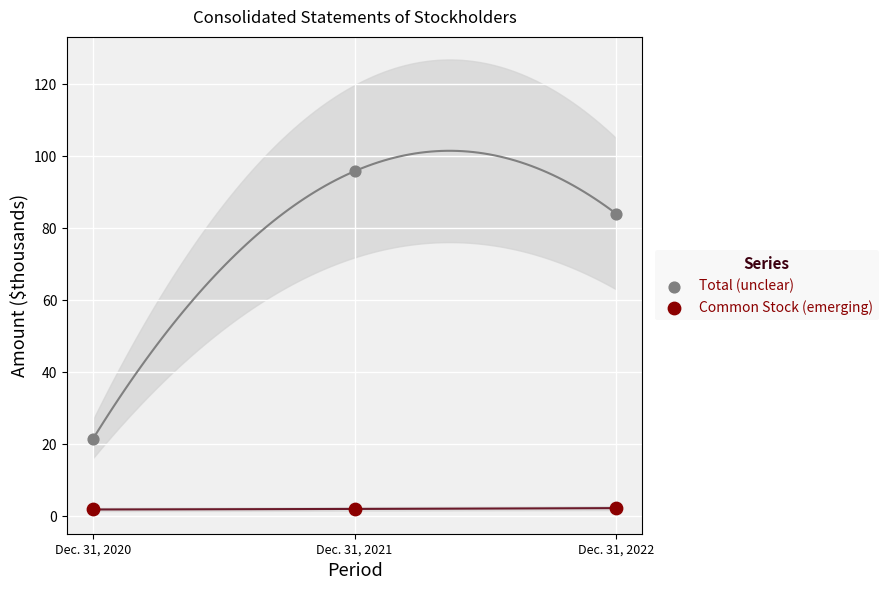

What are all the series names shown in the legend?

Total (unclear), Common Stock (emerging)